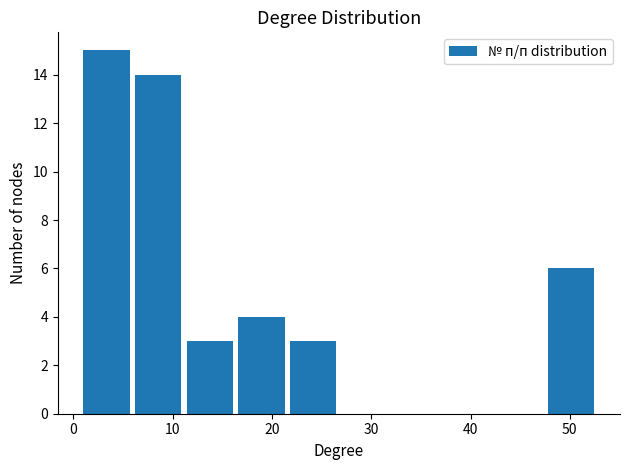

Reading left to right, list every bar in this chart as the range it spans on the x-axis followed by its height. Neither the bar edges nor the heights are printed on the chart, so give them approximately, as read against the axes.

1.0 to 6.2: 15
6.2 to 11.4: 14
11.4 to 16.6: 3
16.6 to 21.8: 4
21.8 to 27.0: 3
27.0 to 32.2: 0
32.2 to 37.4: 0
37.4 to 42.6: 0
42.6 to 47.8: 0
47.8 to 53.0: 6